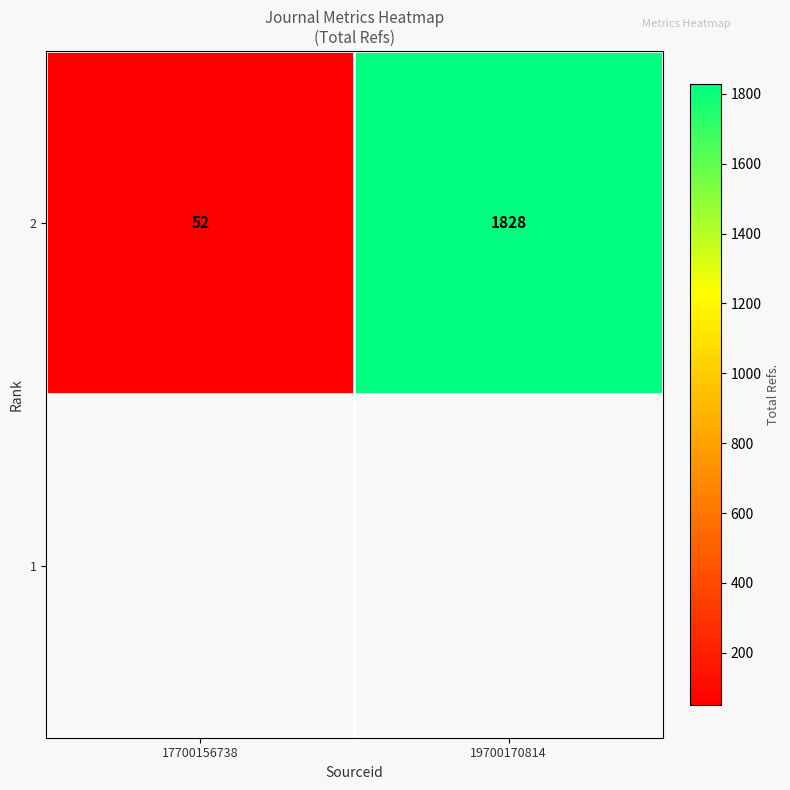

What is the average value?

940